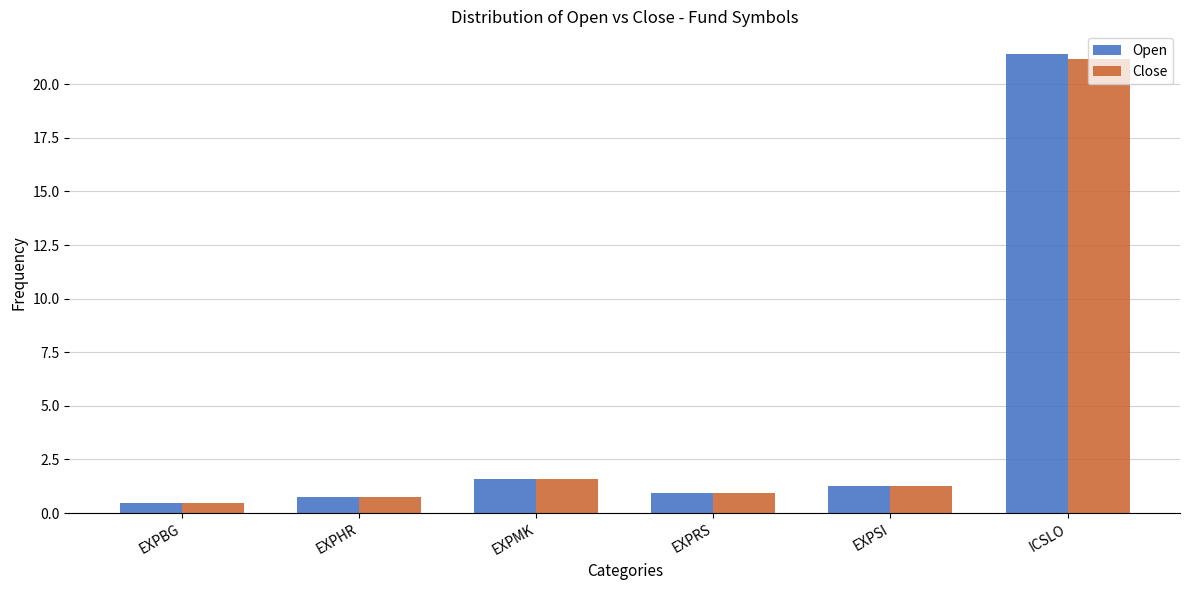

What position from the left is EXPMK?

3